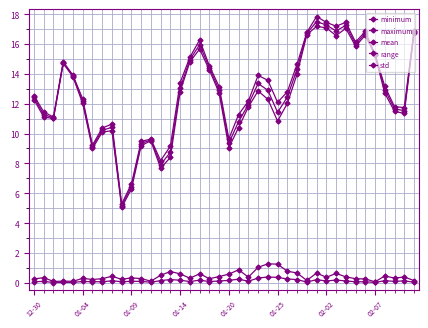

How many data points does each series have?

40